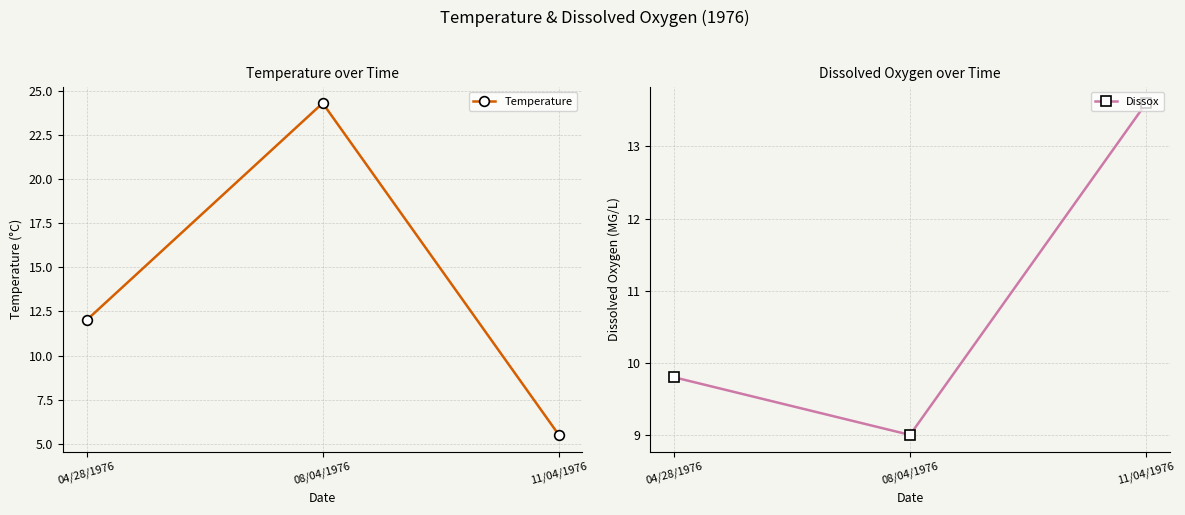

Reading left to right, list all the values displayed in this chart.

Temperature: 04/28/1976=12.0	08/04/1976=24.3	11/04/1976=5.5
Dissox: 04/28/1976=9.8	08/04/1976=9.0	11/04/1976=13.6